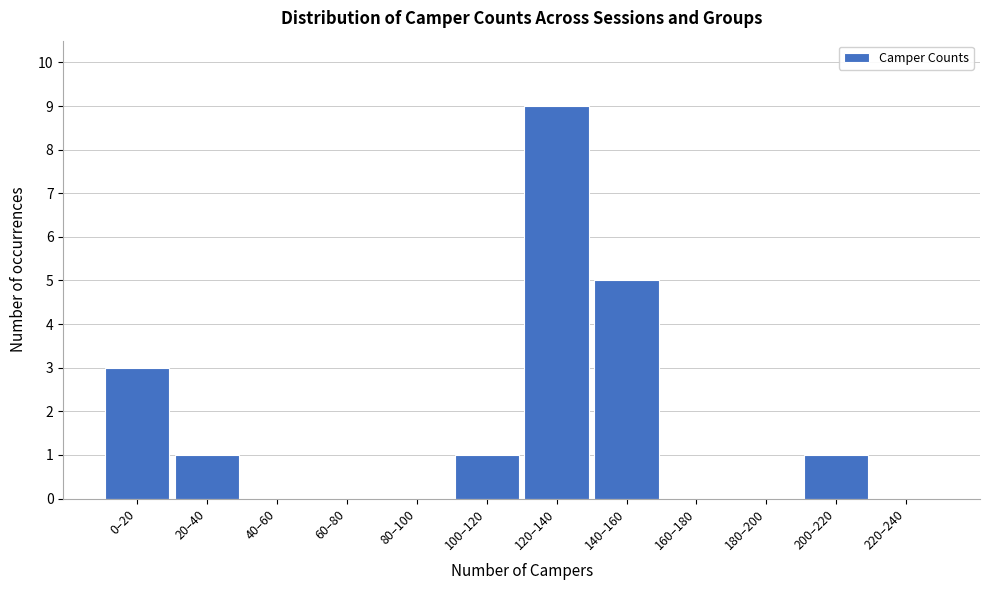

Reading right to left, transcribe all the data shown in this chart.

220–240=0	200–220=1	180–200=0	160–180=0	140–160=5	120–140=9	100–120=1	80–100=0	60–80=0	40–60=0	20–40=1	0–20=3